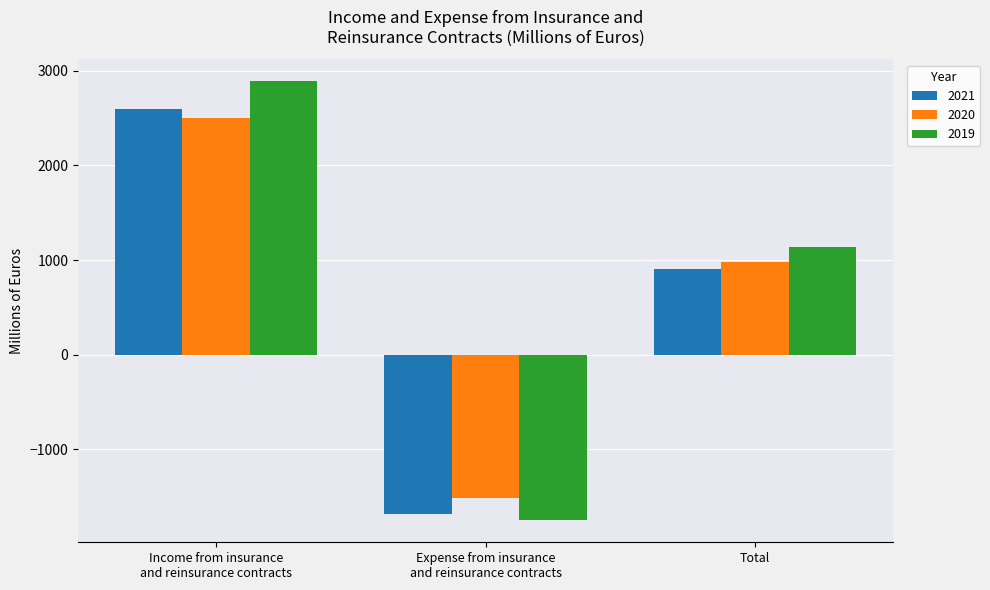

What is the spread (max minus min) of values at Income from insurance
and reinsurance contracts?

393